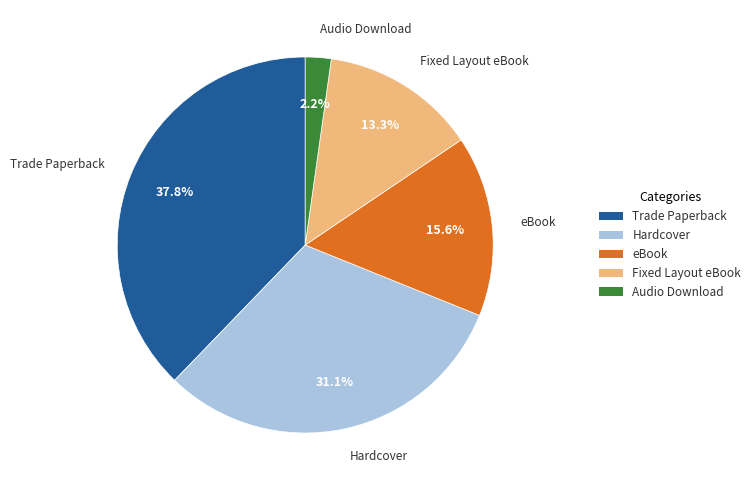

Which has a higher value, Audio Download or Fixed Layout eBook?

Fixed Layout eBook